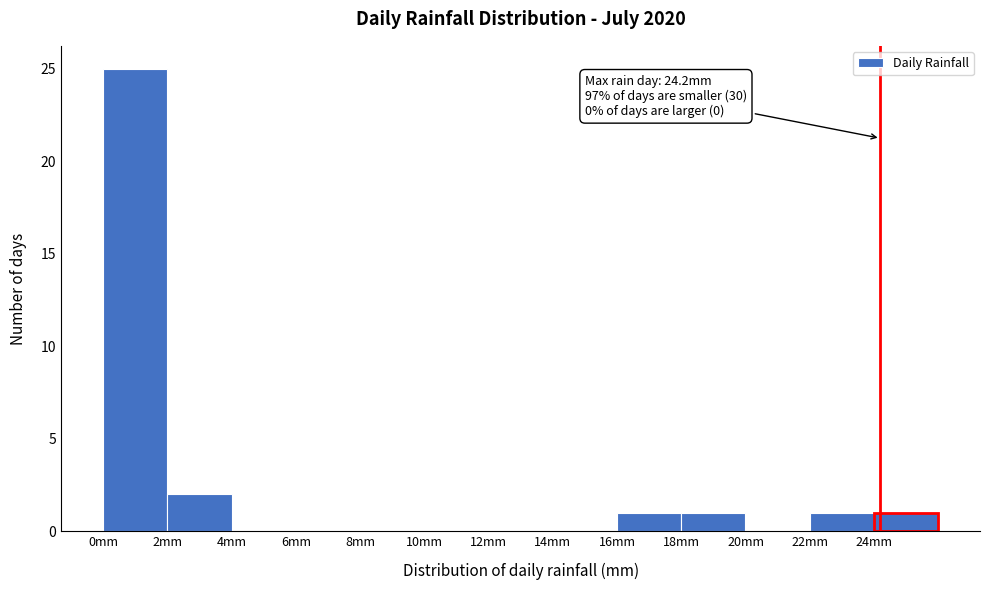

Which range on the x-axis has the tallest bar?

0 to 2